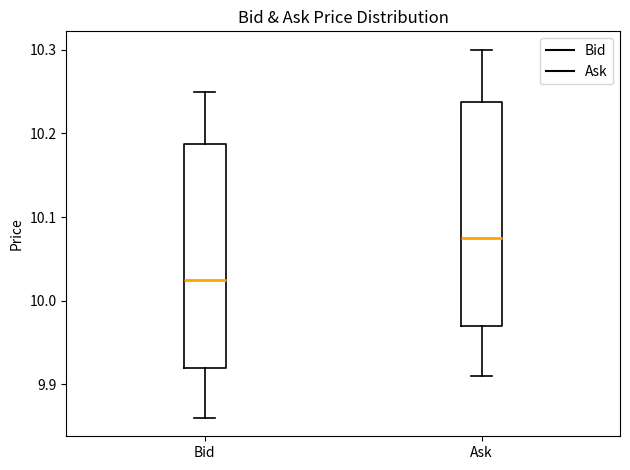

Reading left to right, read every box against the y-axis: the position of its median line, the range the box covers, and the ends of its whiskers. The values are not printed on the chart, so give them approximately, as read against the axis.

Bid: median 10.03, box 9.92 to 10.19, whiskers 9.86 to 10.25
Ask: median 10.08, box 9.97 to 10.24, whiskers 9.91 to 10.30